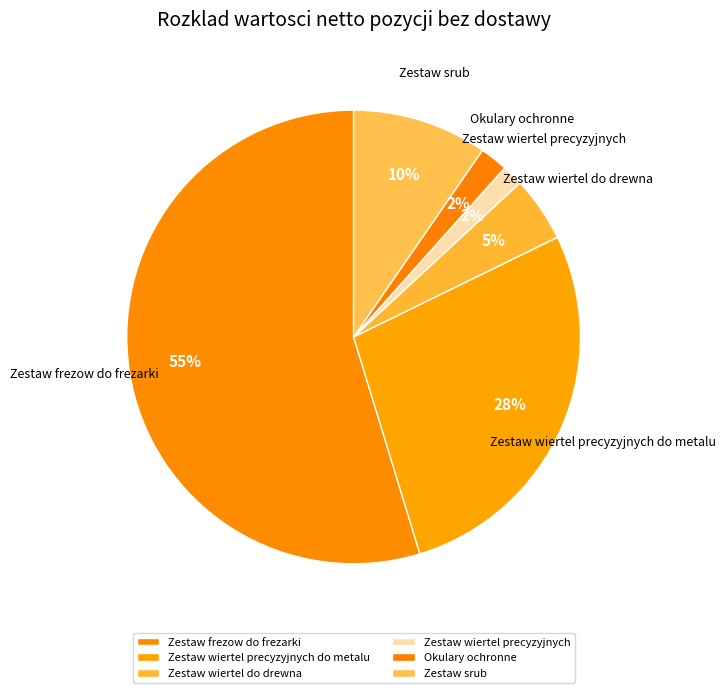

Combined, do Zestaw wiertel do drewna and Zestaw wiertel precyzyjnych do metalu account for over 50%?

No